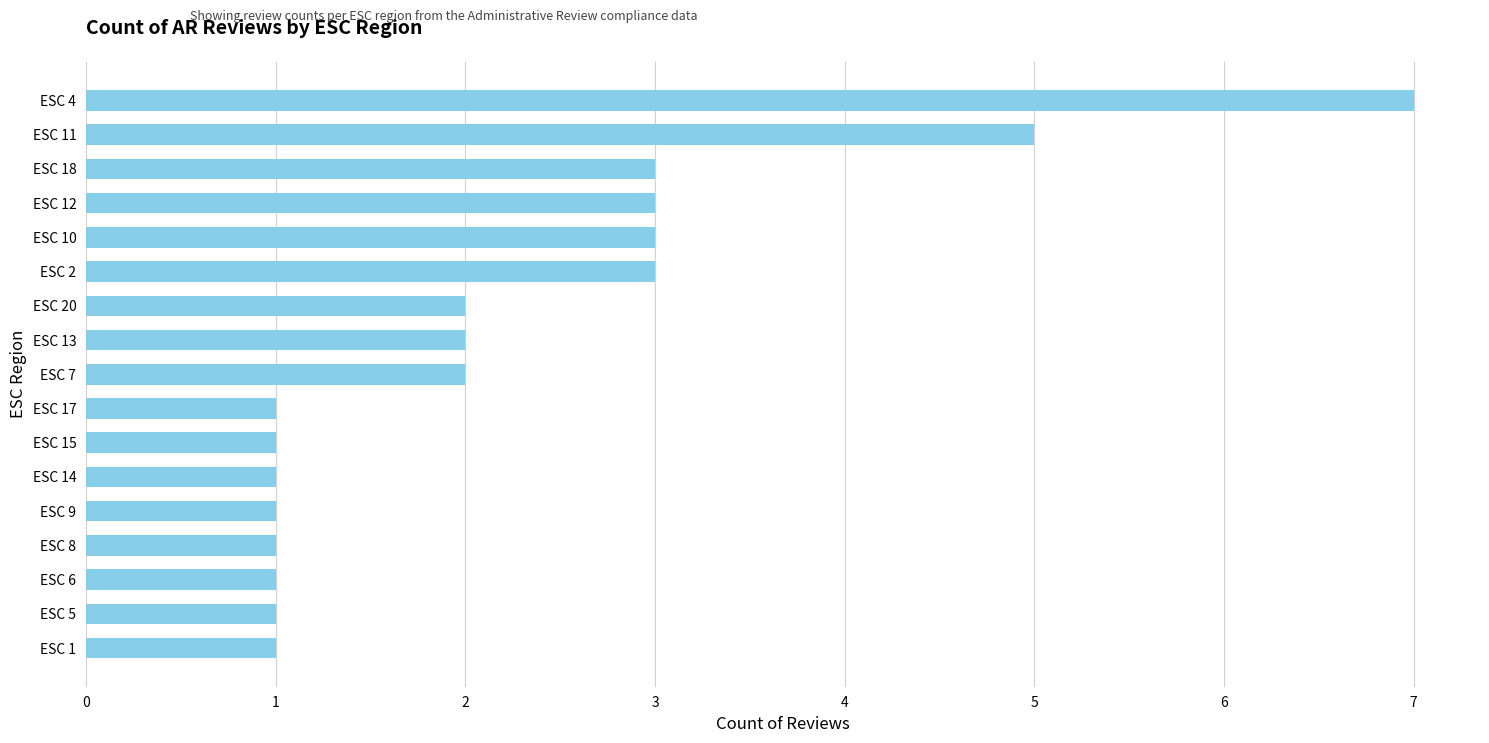

What is the change in value from ESC 9 to ESC 4?

+6